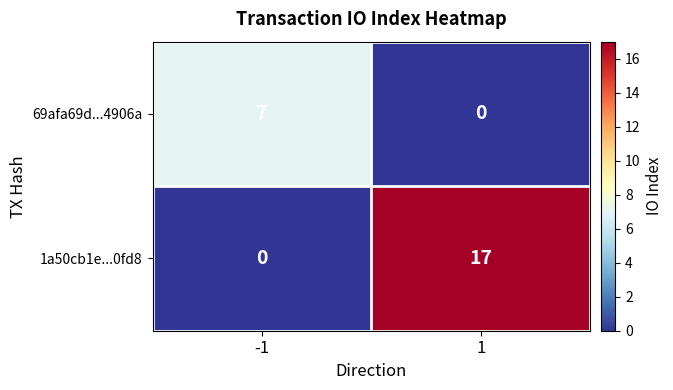

Reading left to right, list all the values displayed in this chart.

69afa69d...4906a: -1=7	1=0
1a50cb1e...0fd8: -1=0	1=17